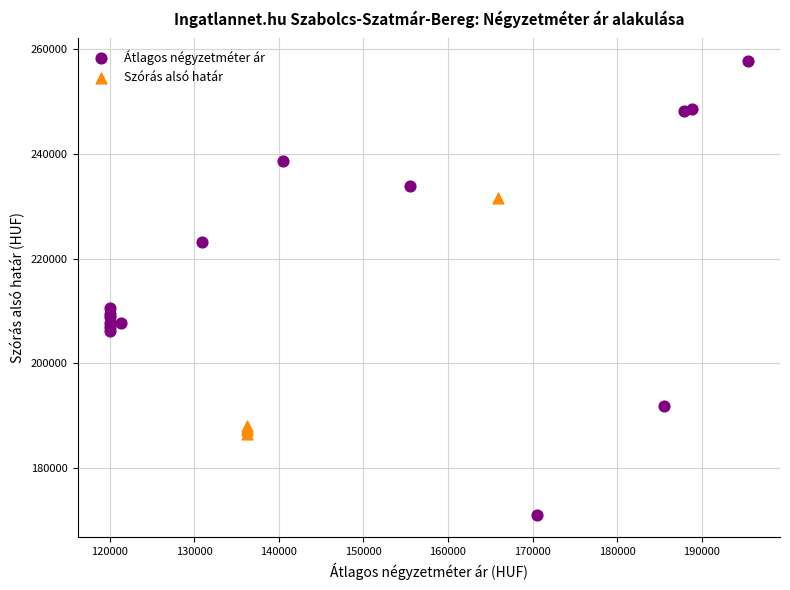

What are all the series names shown in the legend?

Átlagos négyzetméter ár, Szórás alsó határ